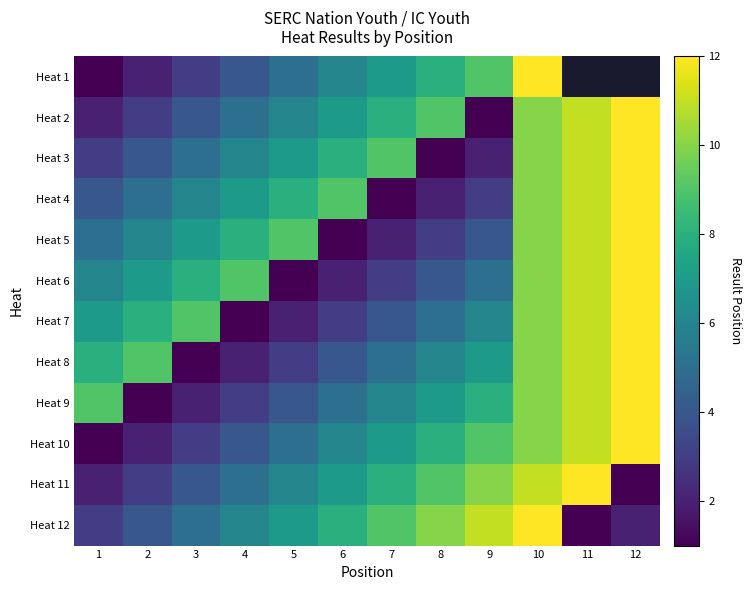

What is the highest value of the Heat 1 series?

12.0